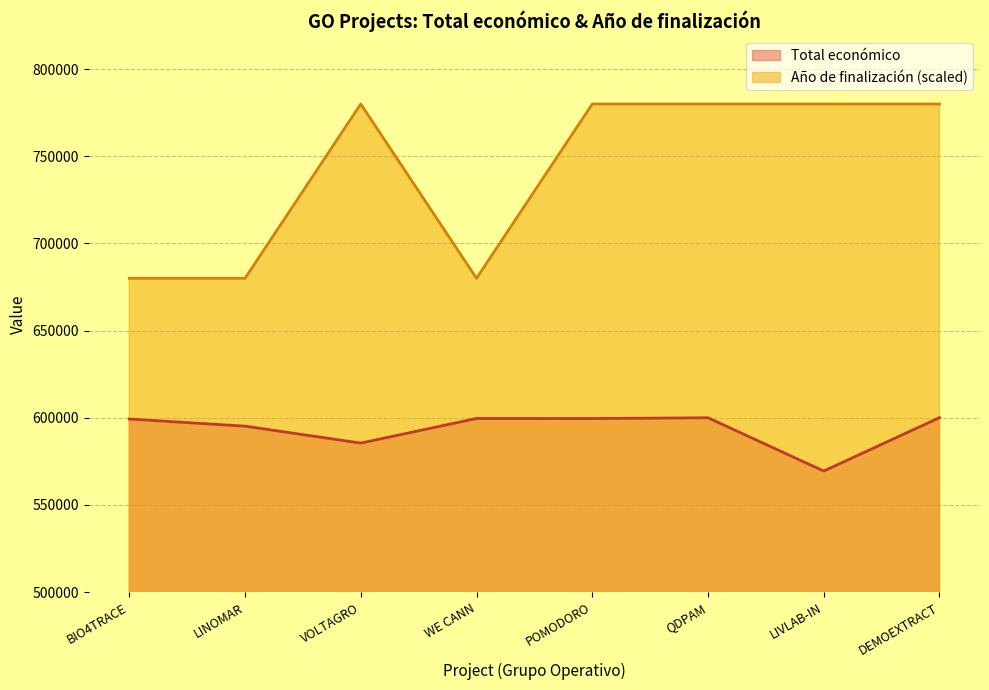

What is the difference between the maximum and minimum values in the Año de finalización series?

100000